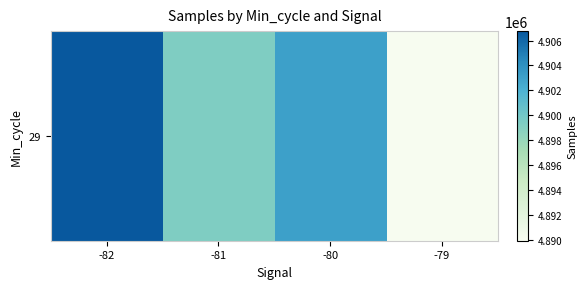

Reading left to right, transcribe all the data shown in this chart.

-82=4906761.7	-81=4899322.0	-80=4903029.1	-79=4889923.0